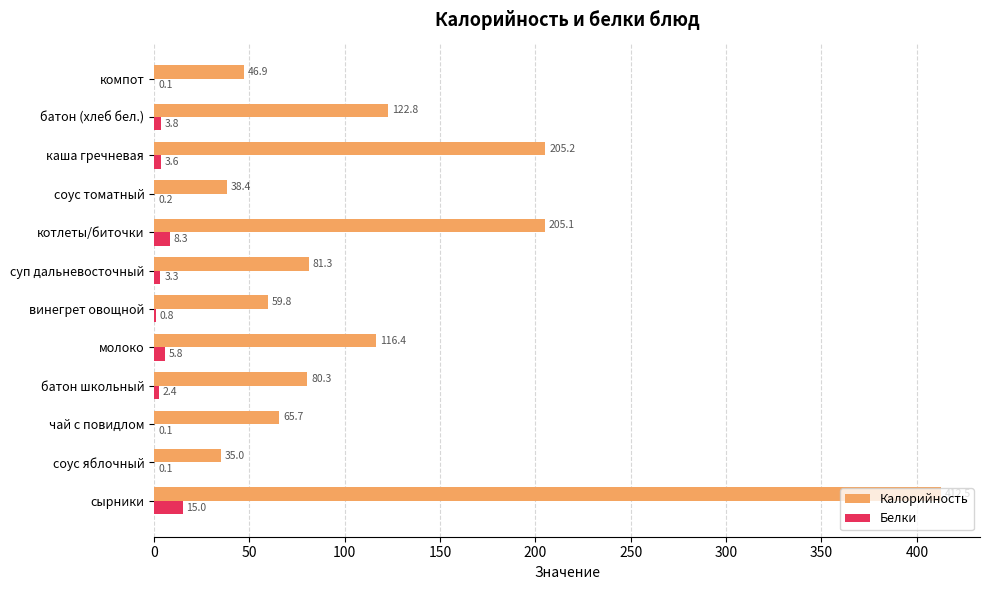

What is the total value across all series at соус яблочный?

35.1